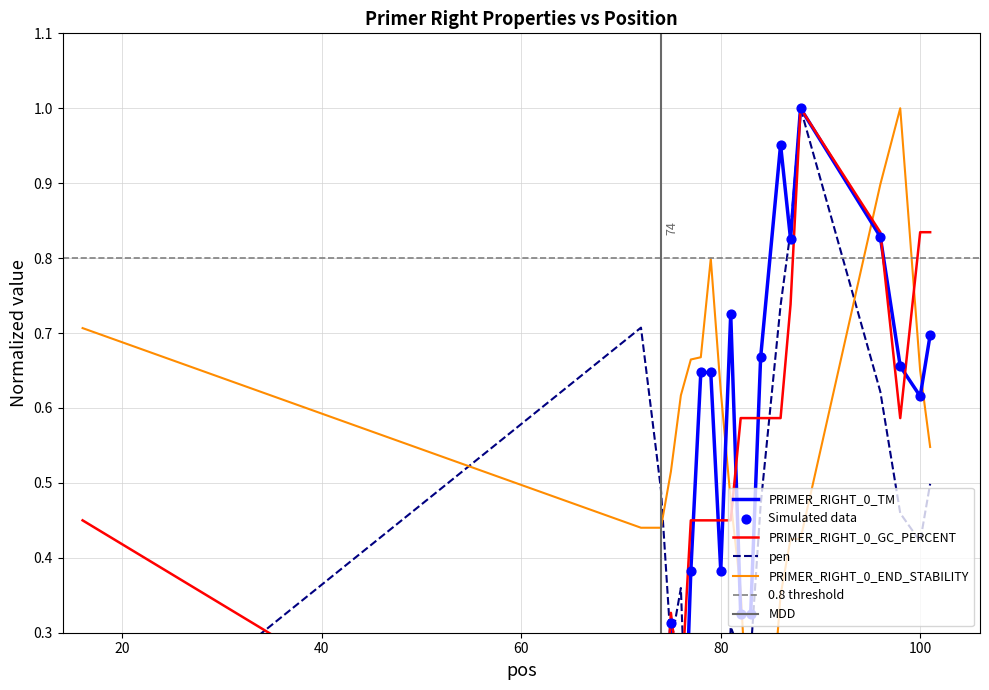

At how many categories does at least one series exceed 0?

20